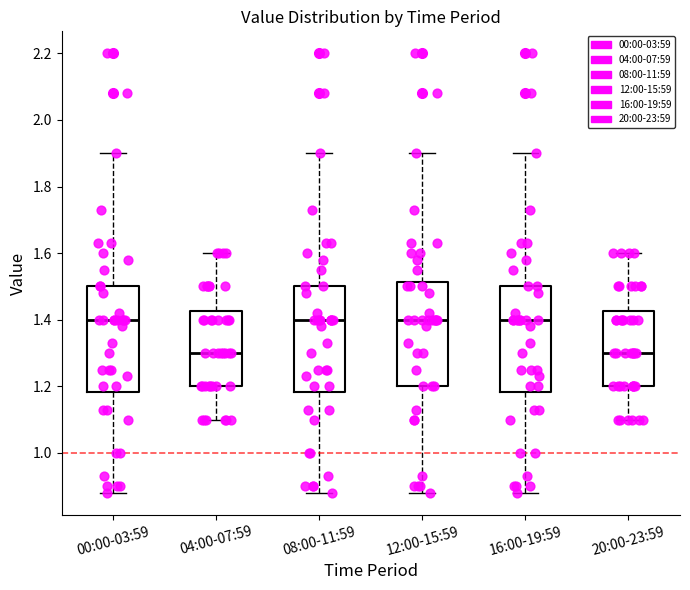

Reading left to right, transcribe this box plot: for each box, give where its median line is, the range the box spans, and where its two whiskers end, as read against the y-axis. The values are not printed on the chart, so give them approximately, as read against the axis.

00:00-03:59: median 1.40, box 1.18 to 1.50, whiskers 0.88 to 1.90
04:00-07:59: median 1.30, box 1.20 to 1.42, whiskers 1.10 to 1.60
08:00-11:59: median 1.40, box 1.18 to 1.50, whiskers 0.88 to 1.90
12:00-15:59: median 1.40, box 1.20 to 1.52, whiskers 0.88 to 1.90
16:00-19:59: median 1.40, box 1.18 to 1.50, whiskers 0.88 to 1.90
20:00-23:59: median 1.30, box 1.20 to 1.42, whiskers 1.10 to 1.60